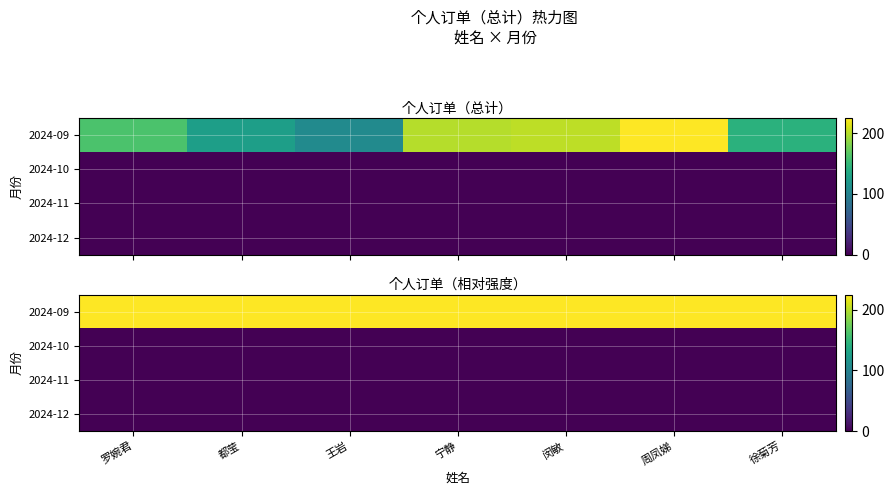

Rank the categories by 2024-10 value from highest to lowest.

罗婉君, 都莹, 王岩, 宁静, 闵敏, 周凤娣, 徐菊芳